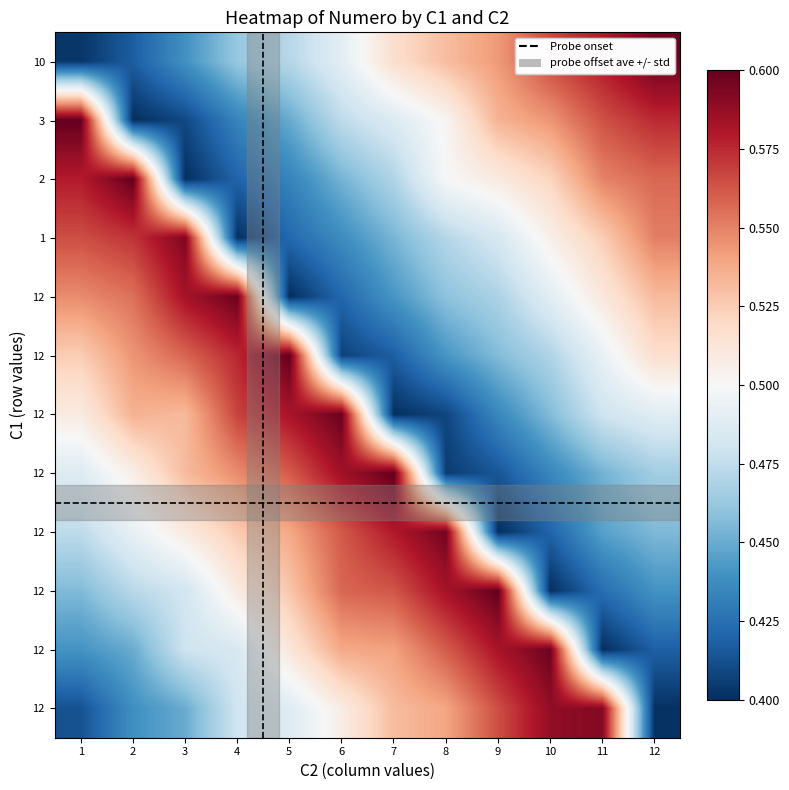

The value of row1 at 5 is 0.2. True or false?

False